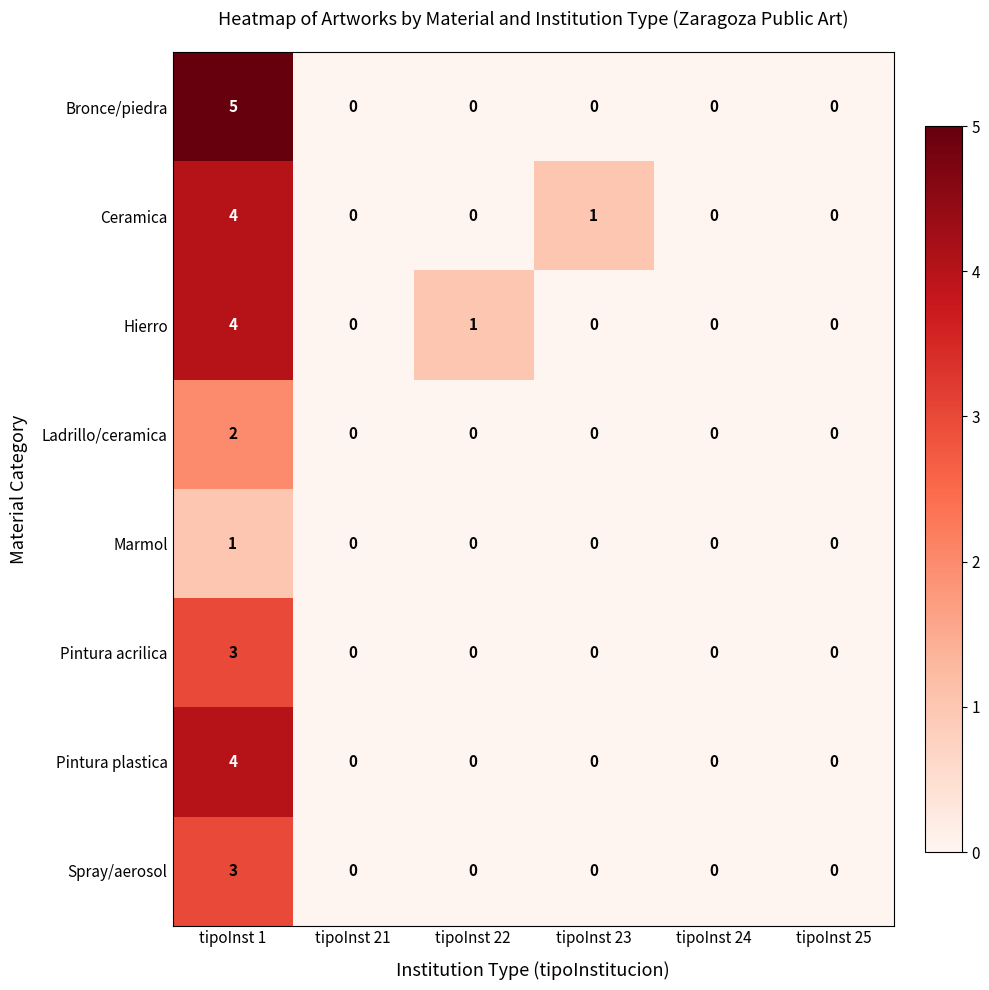

Which series has the widest spread of values?

Bronce/piedra